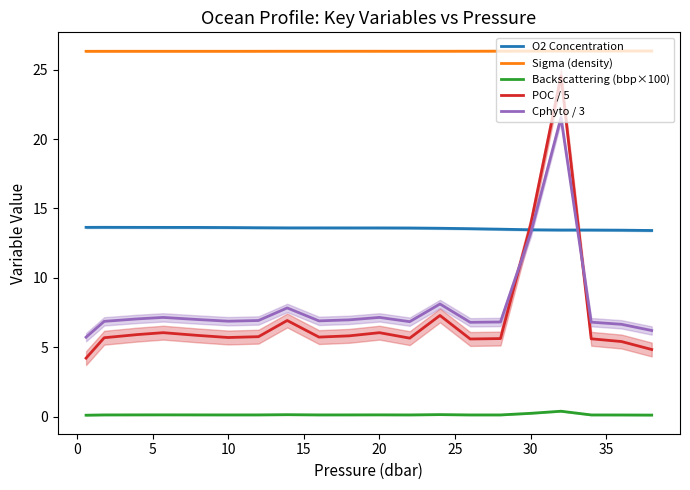

Count the Sigma (density) values in the range 26 to 27.

20